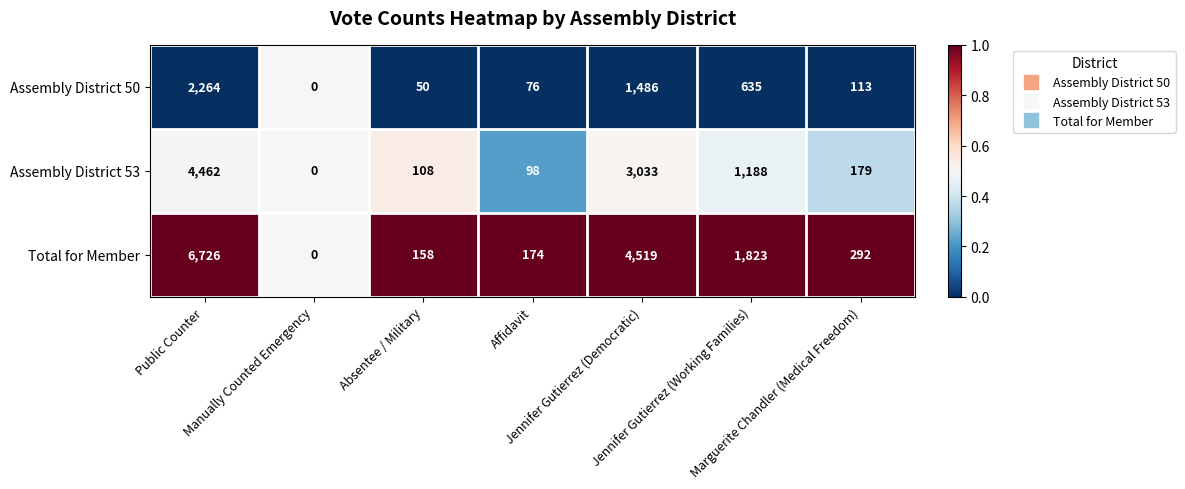

Rank the series by their average value, from lowest to highest.

Assembly District 50, Assembly District 53, Total for Member